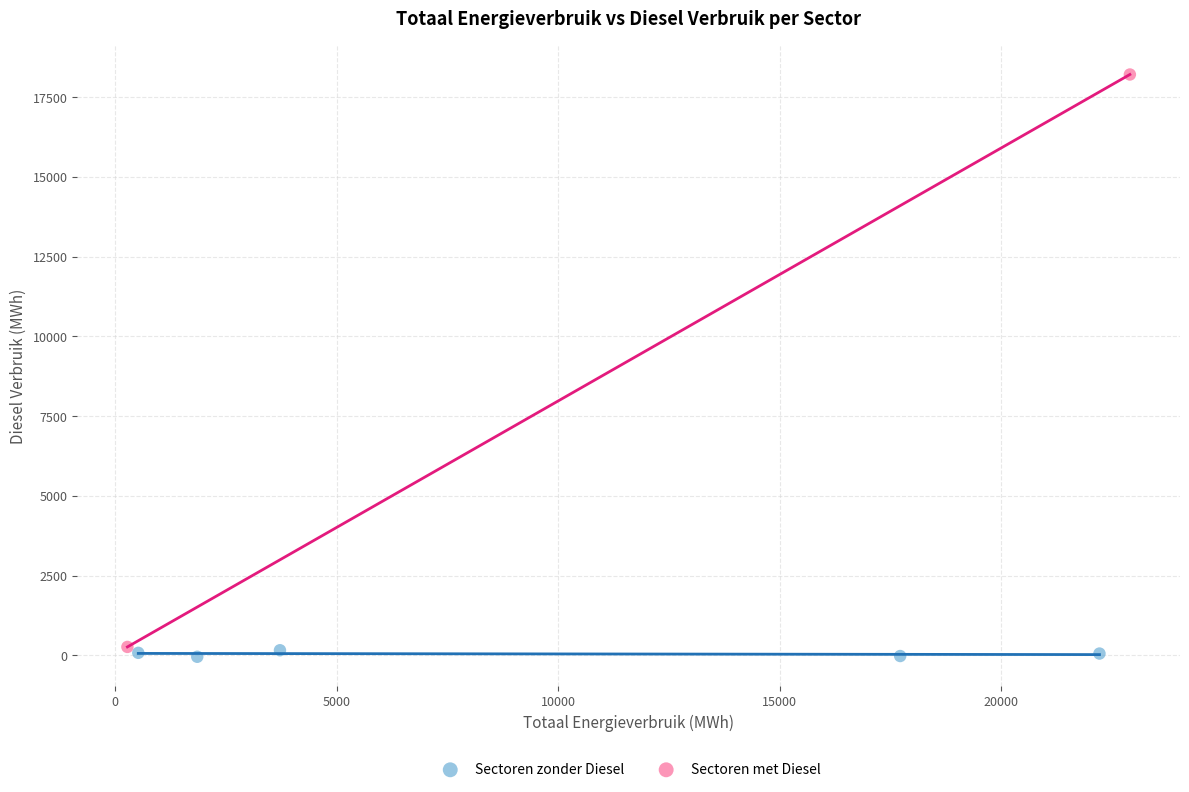

What are all the series names shown in the legend?

Sectoren zonder Diesel, Sectoren met Diesel